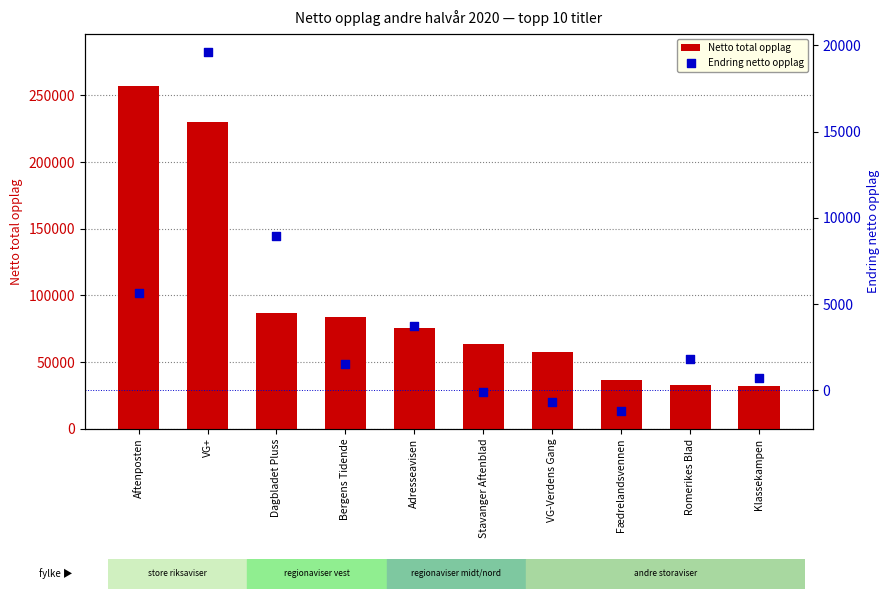

At how many categories does at least one series exceed 437?

10